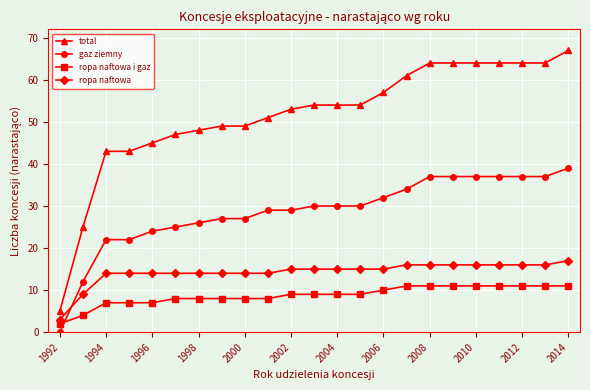

At how many categories does at least one series exceed 44?

19